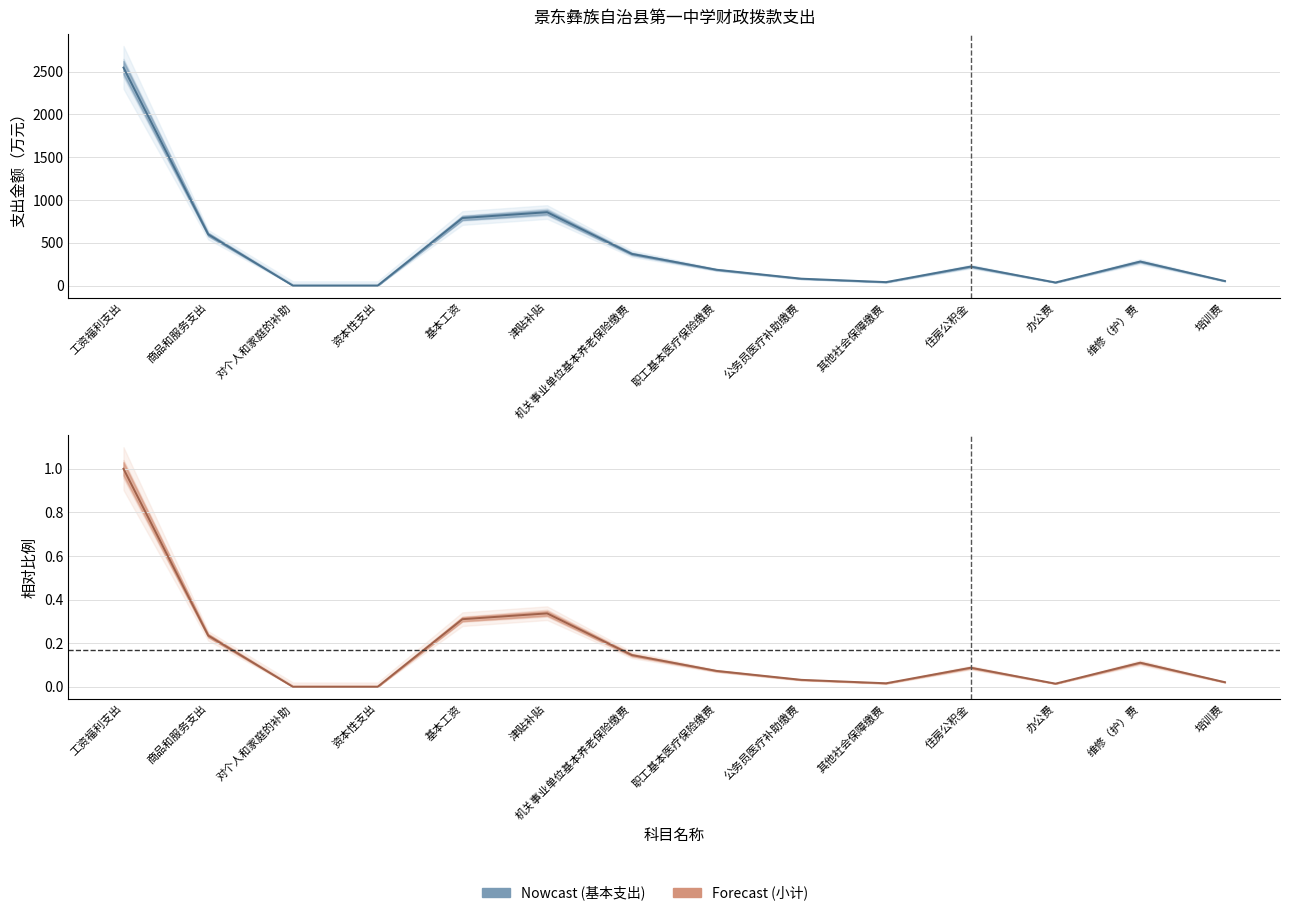

Rank the categories by 基本支出 value from lowest to highest.

对个人和家庭的补助, 资本性支出, 办公费, 其他社会保障缴费, 培训费, 公务员医疗补助缴费, 职工基本医疗保险缴费, 住房公积金, 维修（护）费, 机关事业单位基本养老保险缴费, 商品和服务支出, 基本工资, 津贴补贴, 工资福利支出